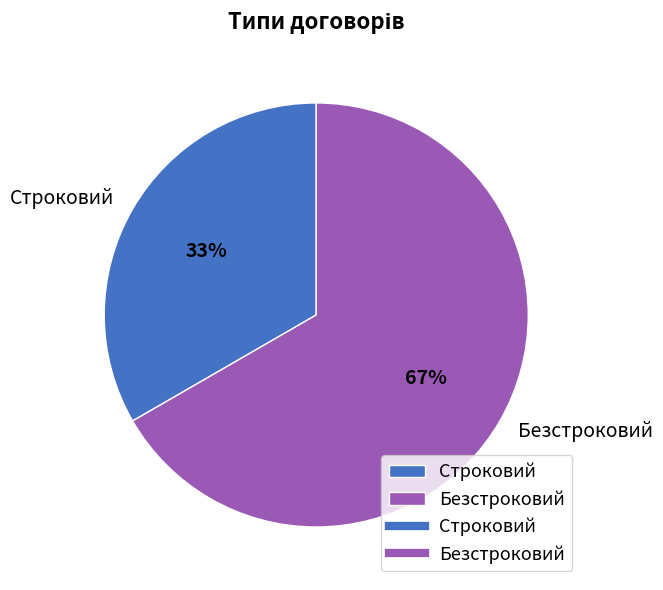

How many slices are in this pie chart?

2